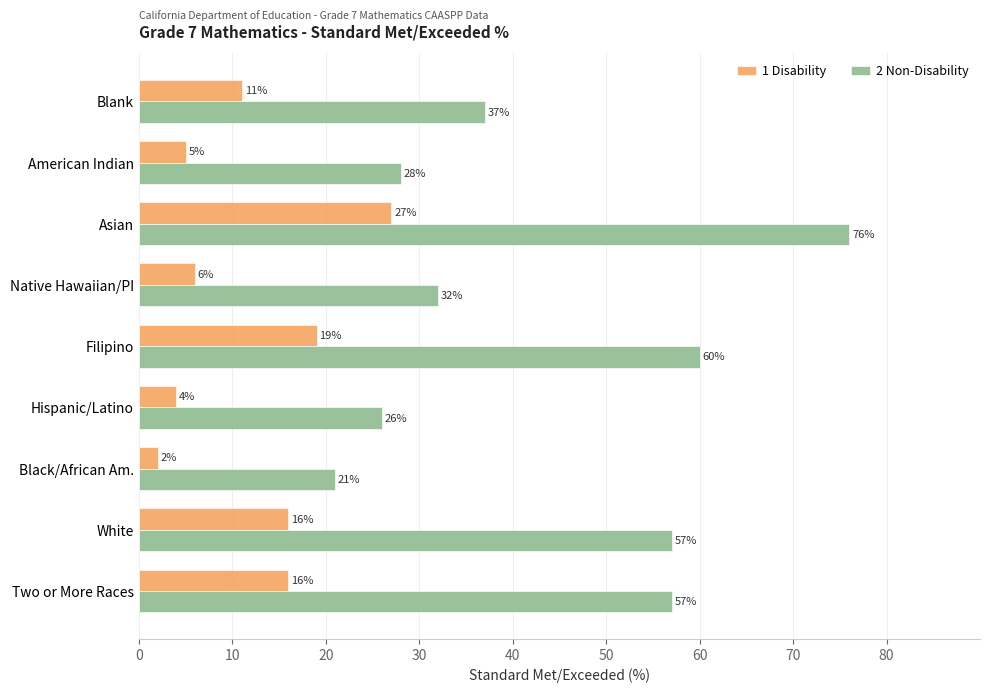

Read the 1 Disability value at American Indian.

5